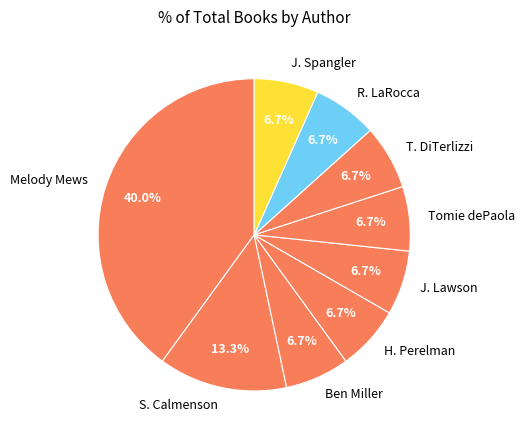

Is there a majority slice in this chart?

No